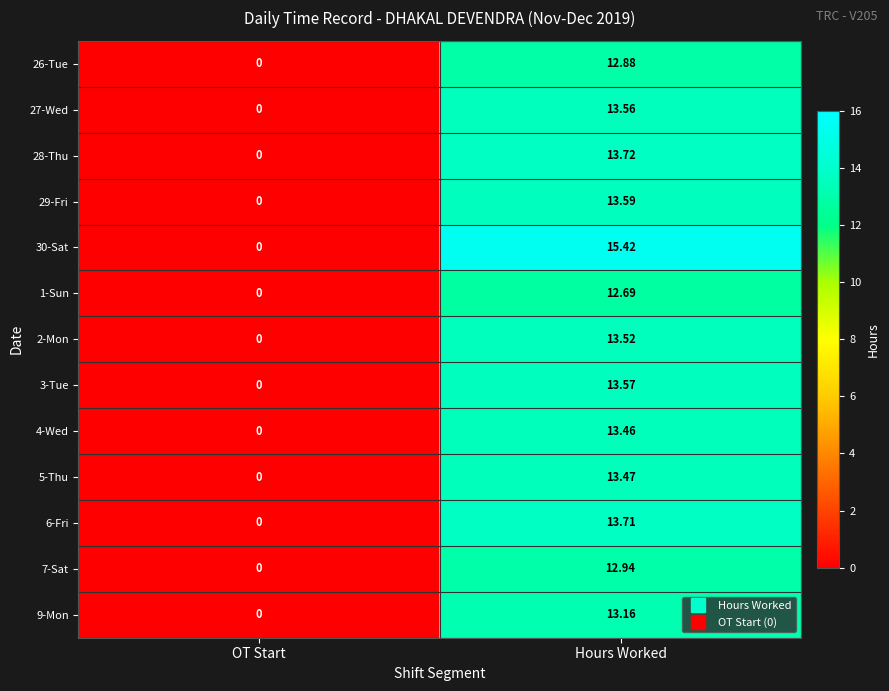

How many positive values does the 4-Wed series have?

1